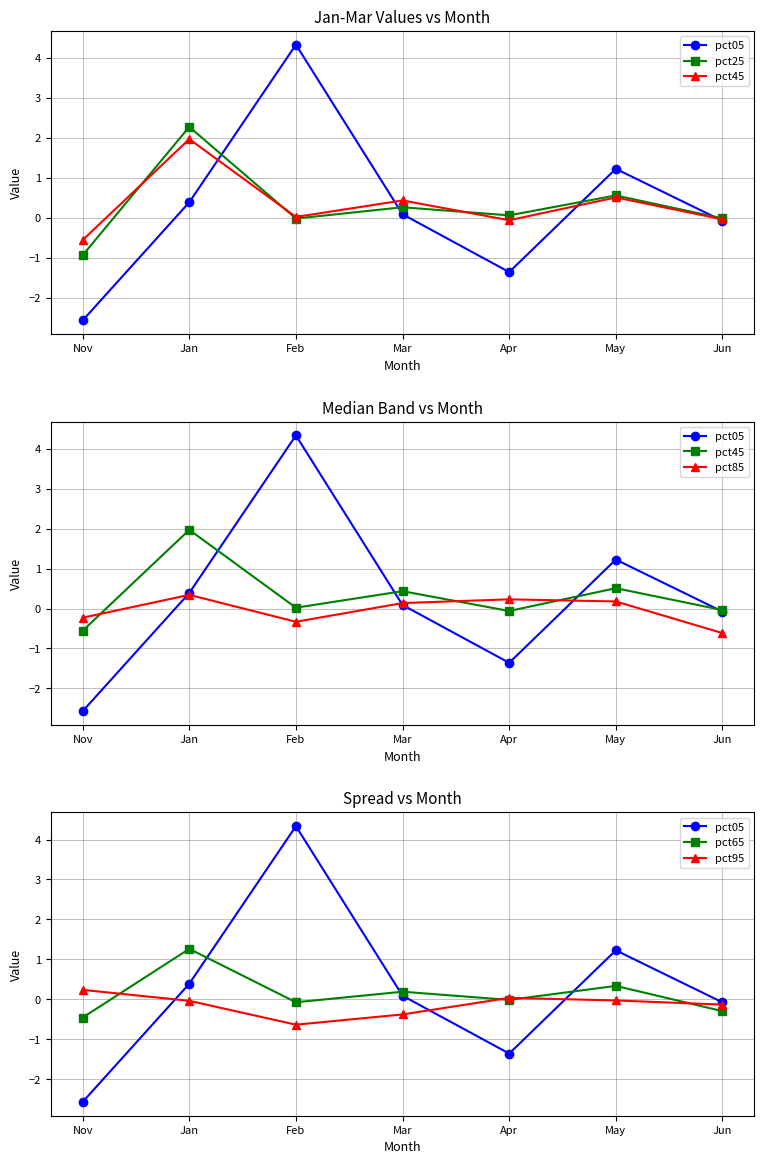

In pct25, how many points are higher than both neighbors (excluding endpoints)?

3